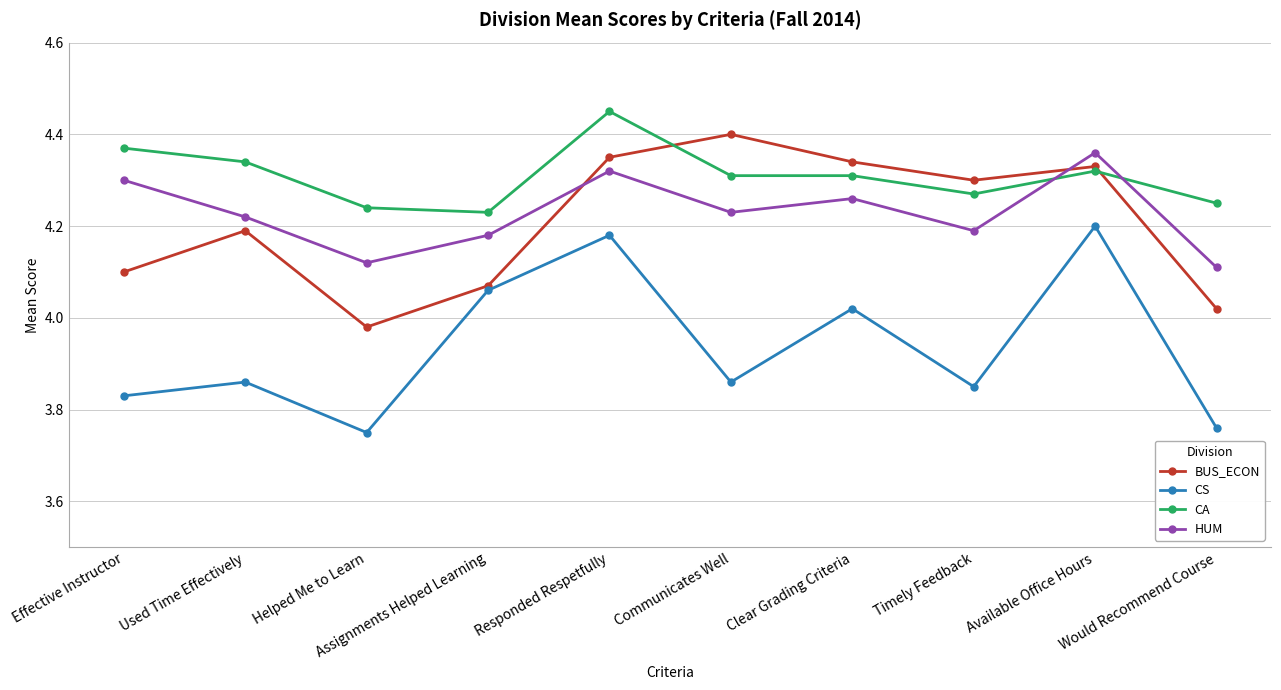

True or false: CA has a value of 4.2 at Would Recommend Course.

True